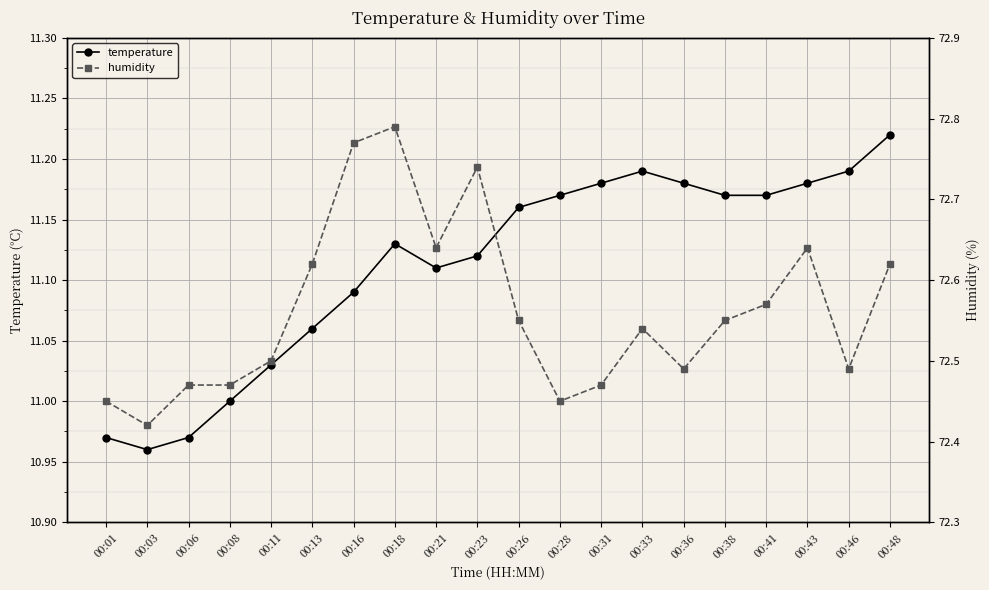

Which series has the largest range (max minus min)?

humidity